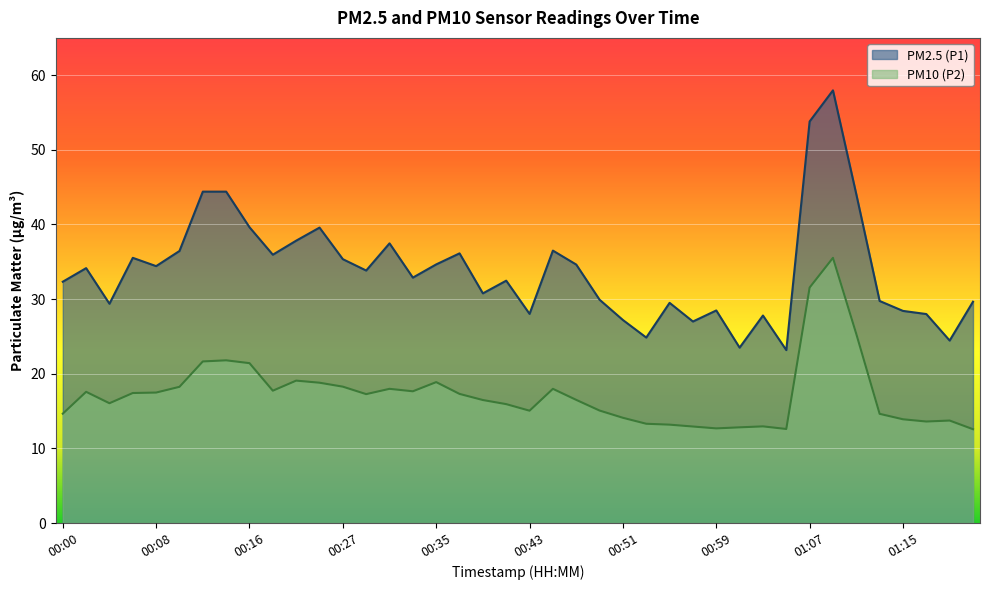

Reading right to left, what are all the values shown in this chart?

PM2.5 (P1): 29.6	24.4	28.0	28.4	29.8	44.0	58.0	53.8	23.2	27.8	23.5	28.5	27.0	29.5	24.9	27.2	29.9	34.6	36.5	28.0	32.5	30.8	36.1	34.6	32.9	37.5	33.8	35.4	39.6	37.8	36.0	39.6	44.4	44.4	36.5	34.4	35.5	29.4	34.1	32.3
PM10 (P2): 12.6	13.7	13.6	13.9	14.6	25.3	35.5	31.6	12.6	12.9	12.8	12.7	12.9	13.2	13.3	14.1	15.1	16.5	18.0	15.1	15.9	16.5	17.3	18.9	17.6	18.0	17.3	18.3	18.8	19.1	17.7	21.4	21.8	21.6	18.2	17.5	17.4	16.1	17.6	14.7